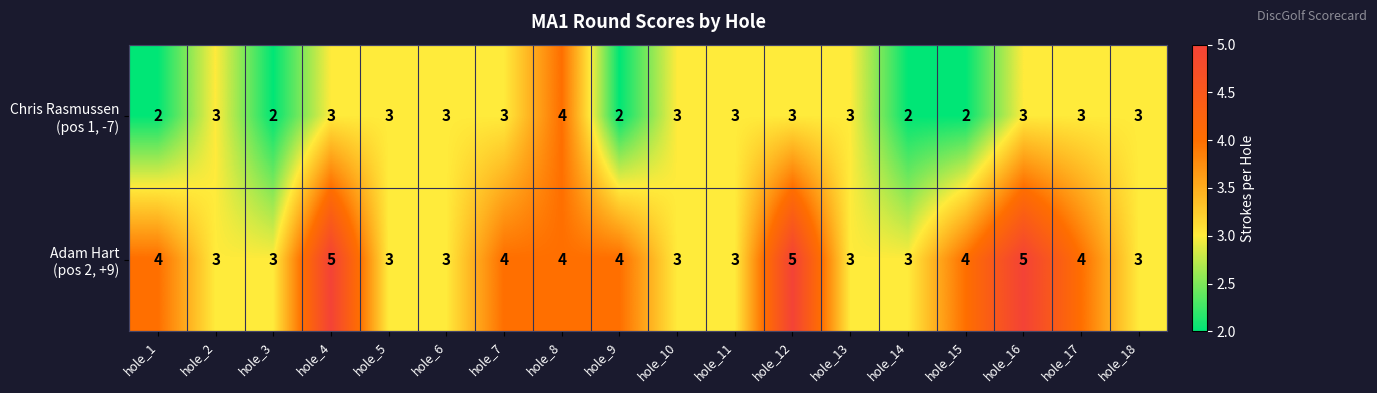

What is the minimum value shown in the chart?

2